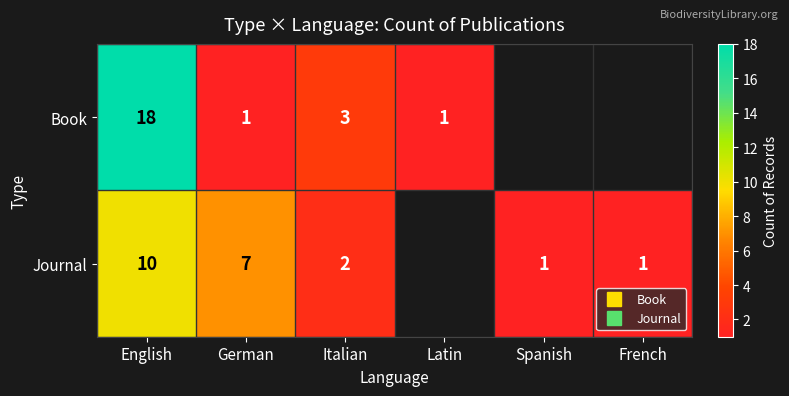

Which series changed the most between English and Latin?

Book